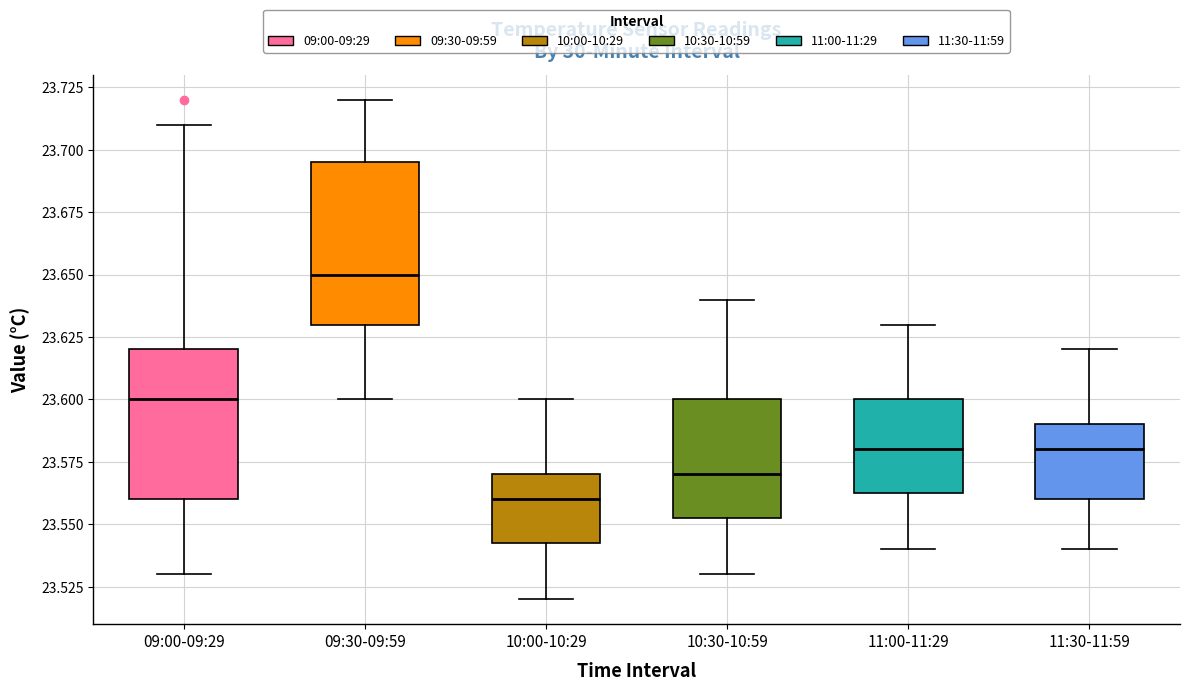

Where is the upper edge of the box for 11:00-11:29 on the y-axis? The values are not printed on the chart, so give them approximately, as read against the axis.

23.600